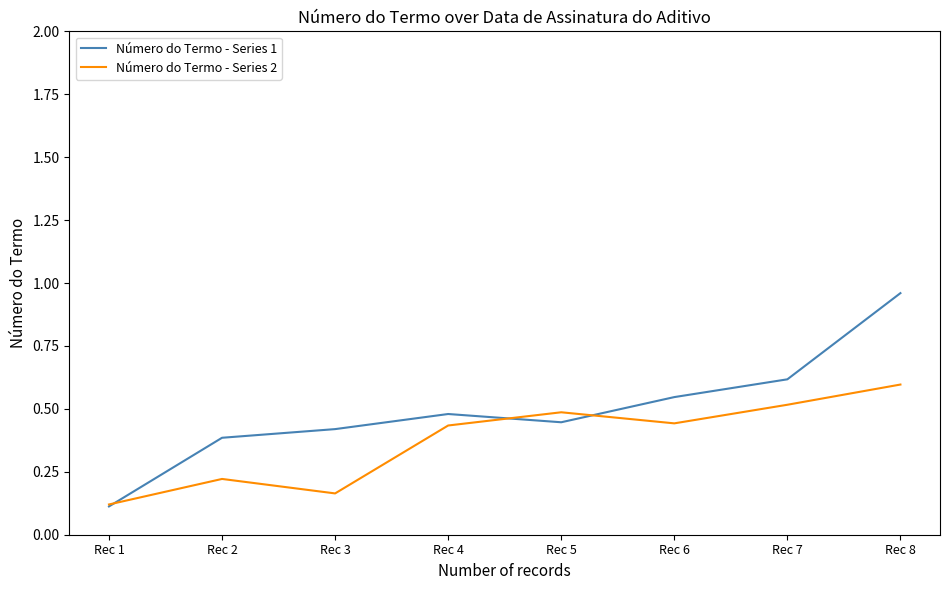

At which label is Número do Termo - Series 1 closest to 0?

Rec 1